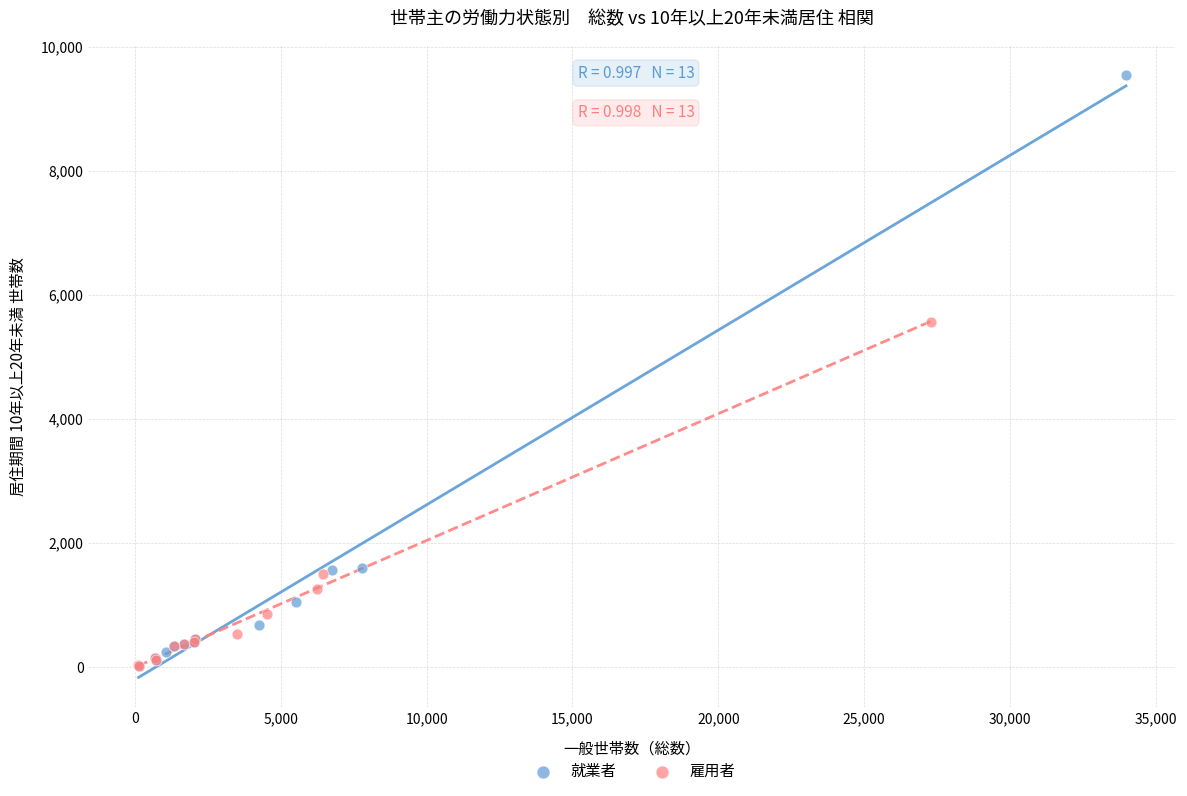

Which series reaches the maximum Y coordinate?

就業者